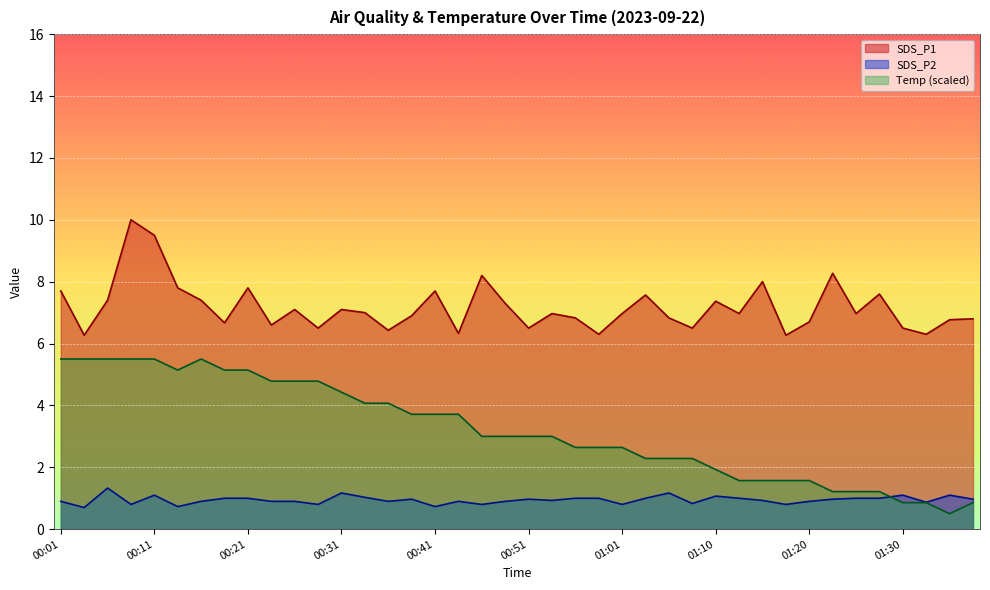

True or false: SDS_P1 and Temp intersect in this chart.

False